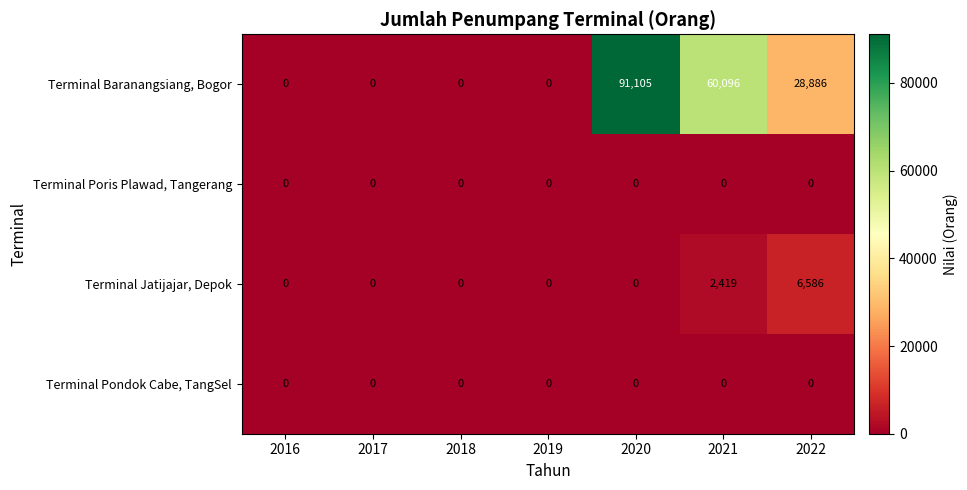

The Terminal Jatijajar, Depok series shows 2419 at 2021. True or false?

True